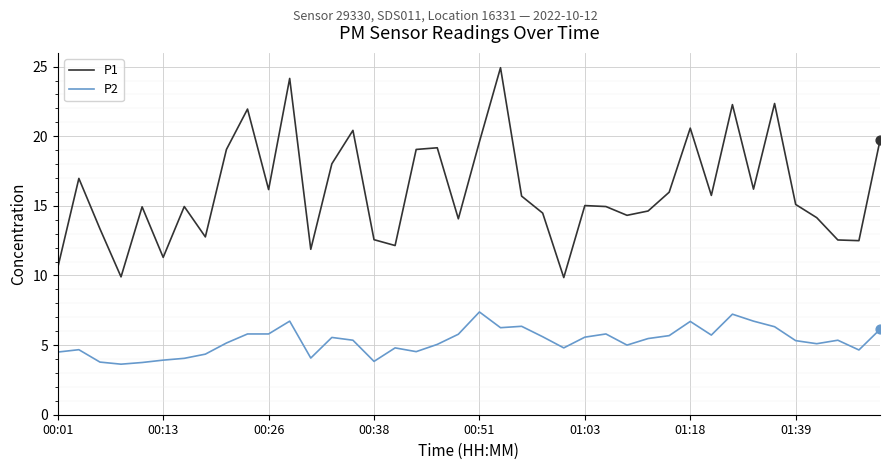

Which series has the largest range (max minus min)?

P1